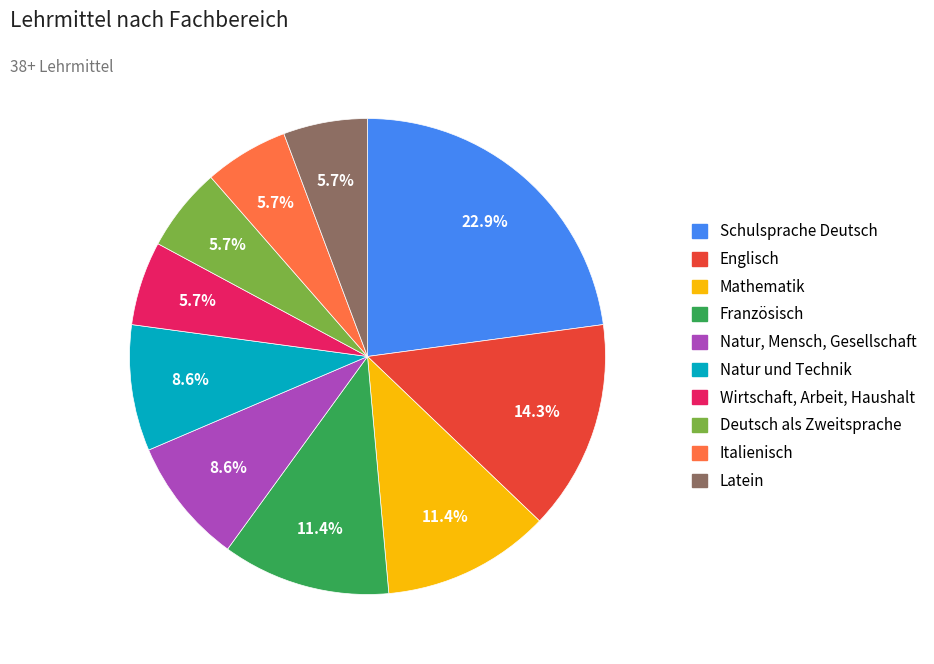

To the nearest percent, what portion does Latein represent?

6%